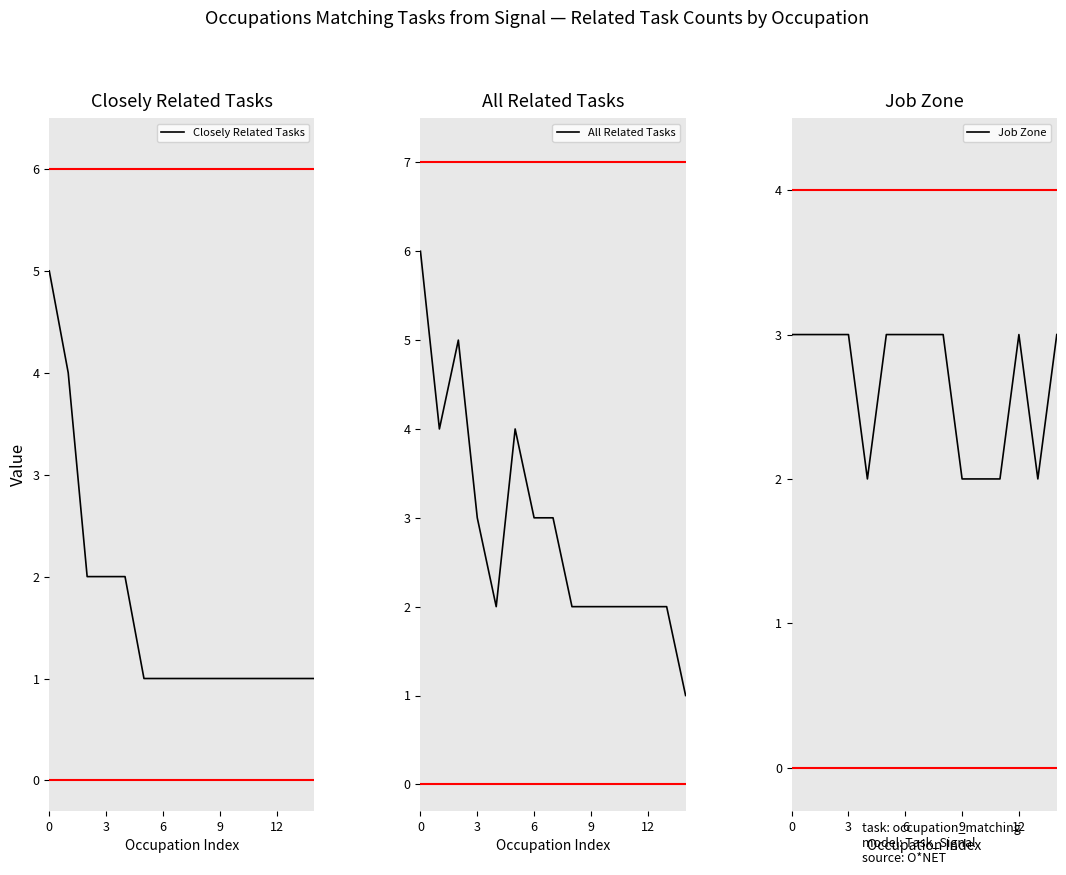

How many interior local valleys does the Job Zone series have?

2